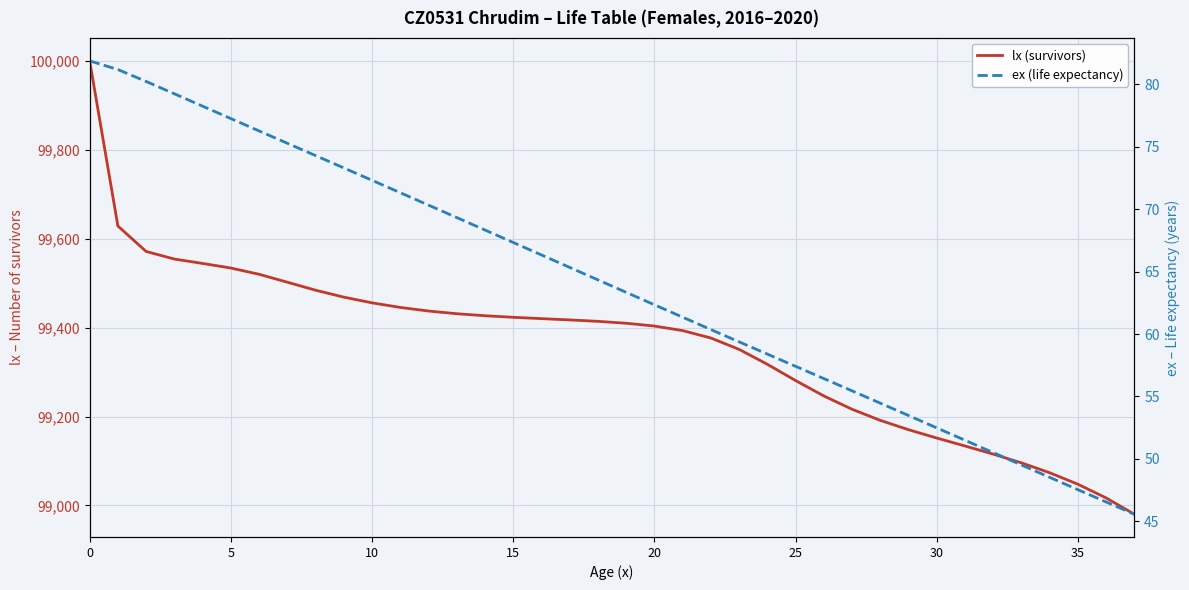

Reading left to right, extract all data points from this chart.

lx (survivors): 100000.0	99628.5	99571.3	99554.2	99544.3	99534.0	99519.9	99502.1	99484.1	99468.5	99455.7	99445.4	99437.3	99431.2	99426.7	99423.2	99420.2	99417.3	99414.0	99409.8	99403.5	99393.3	99376.6	99351.0	99317.4	99280.8	99246.2	99216.3	99191.3	99170.3	99151.6	99133.6	99115.4	99095.7	99073.4	99047.5	99016.7	98980.0
ex (life expectancy): 81.9	81.2	80.2	79.2	78.2	77.2	76.3	75.3	74.3	73.3	72.3	71.3	70.3	69.3	68.3	67.3	66.3	65.3	64.3	63.3	62.3	61.3	60.4	59.4	58.4	57.4	56.4	55.5	54.5	53.5	52.5	51.5	50.5	49.5	48.5	47.5	46.6	45.6